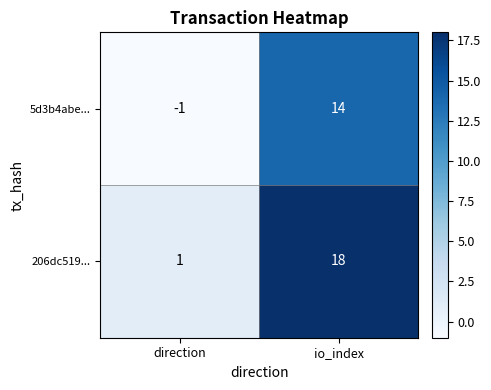

Which category has the highest value in the 5d3b4abe... series?

io_index